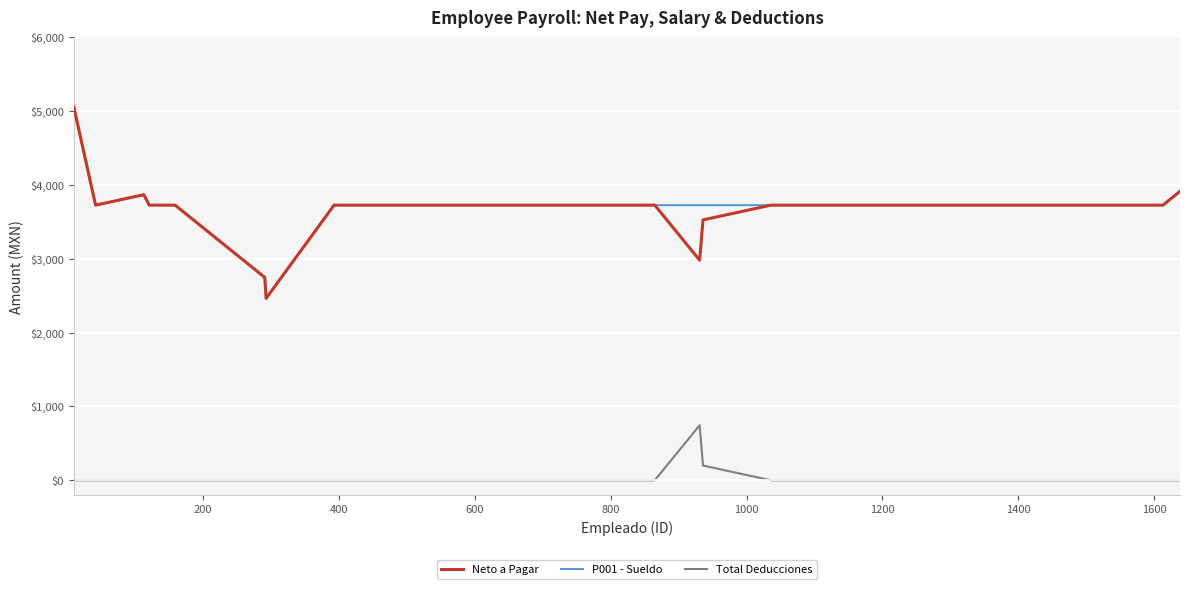

What is the maximum value for P001 - Sueldo?

5054.7